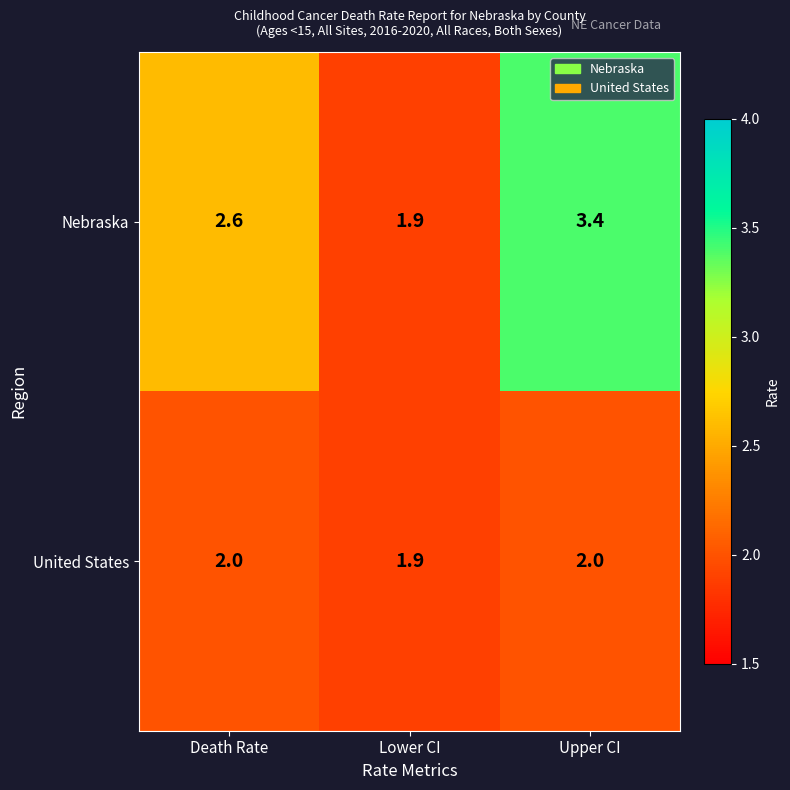

What is the spread (max minus min) of values at Death Rate?

0.6